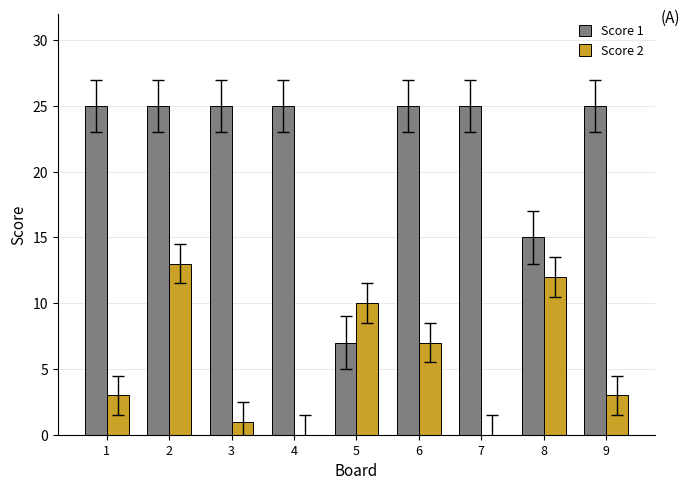

Is the value of Score 1 at 6 greater than the value of Score 2 at 1?

Yes